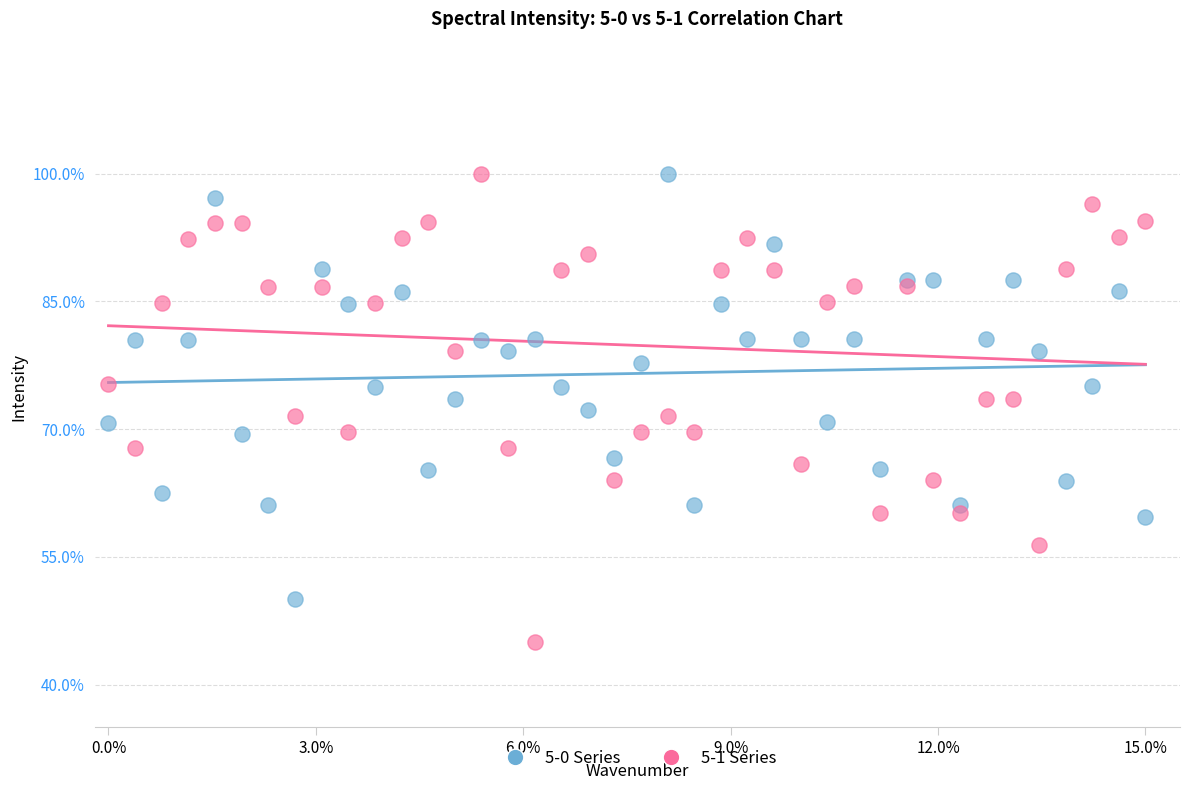

Which series reaches the minimum Y coordinate?

5-1 Series